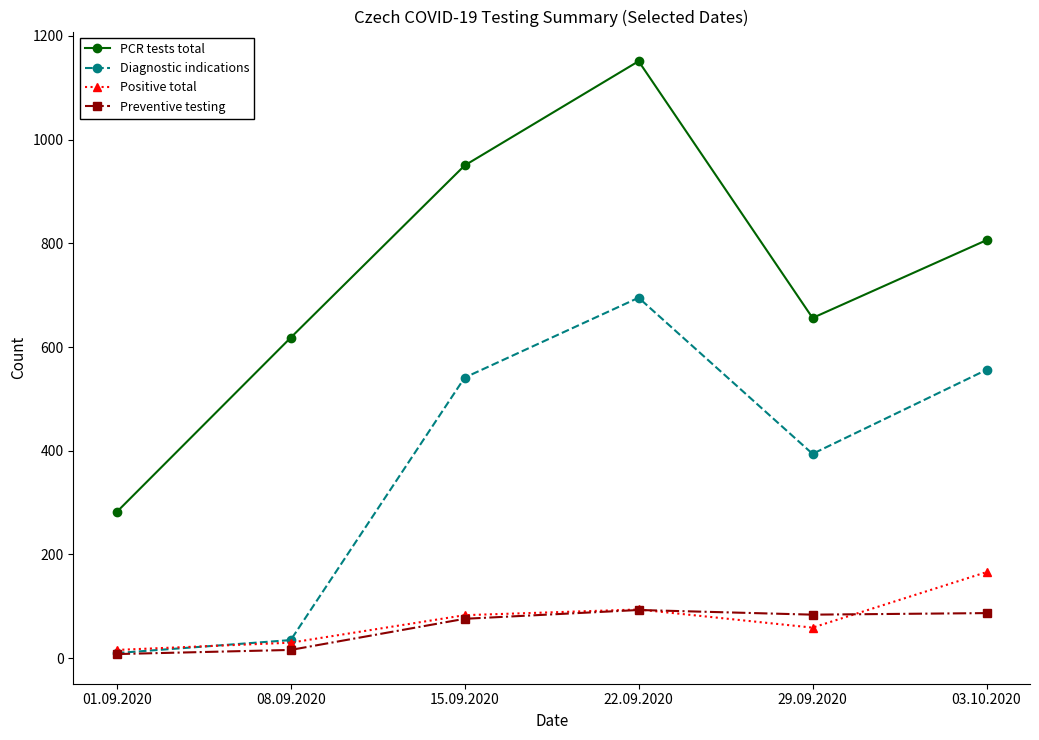

True or false: Diagnostic indications has more than 2 interior local peaks.

False